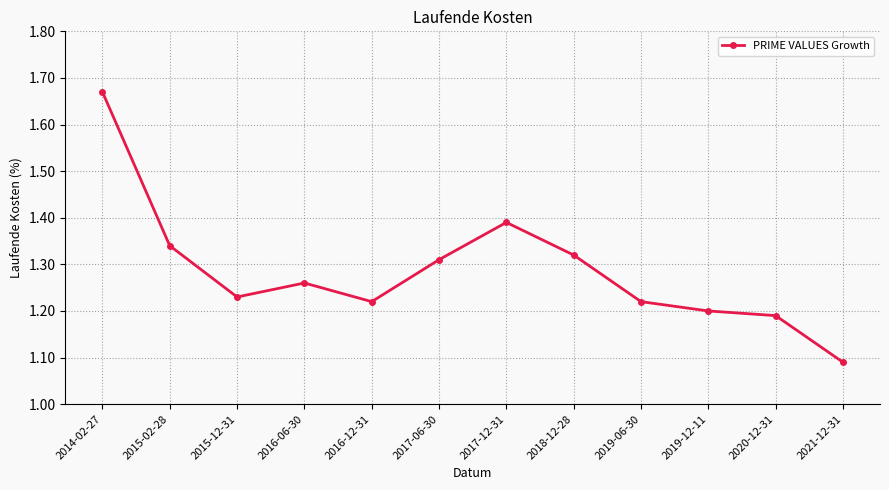

What position from the left is 2016-06-30?

4